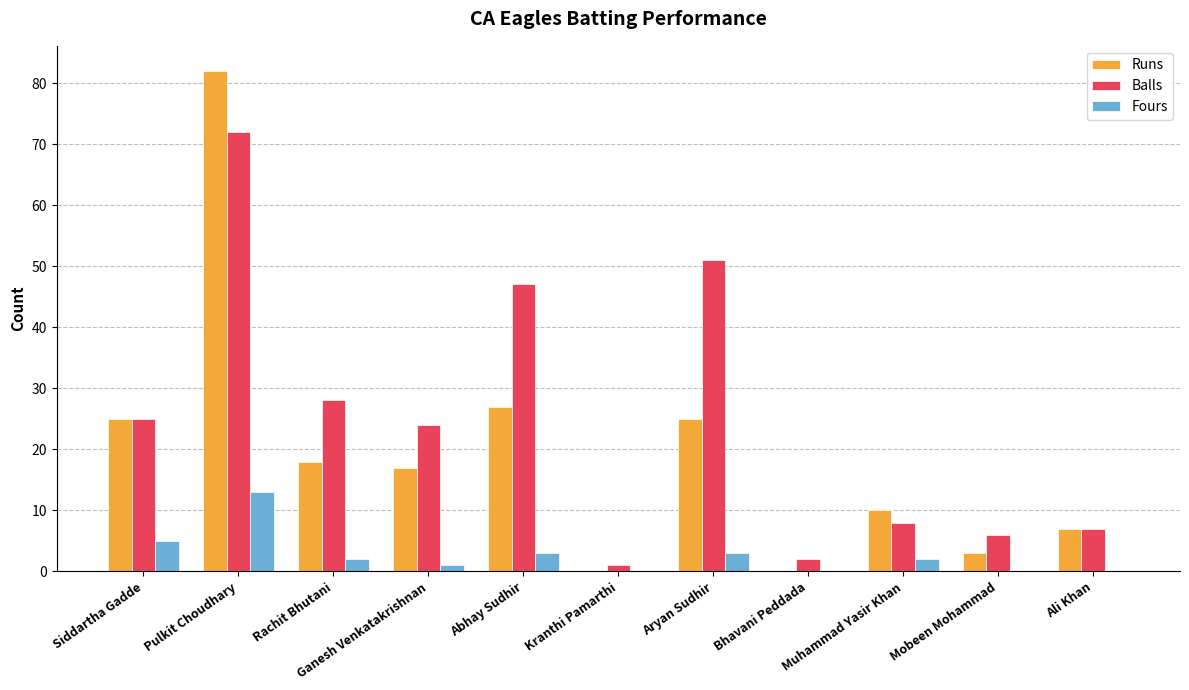

Are the bars grouped side by side (vs. stacked)?

Yes